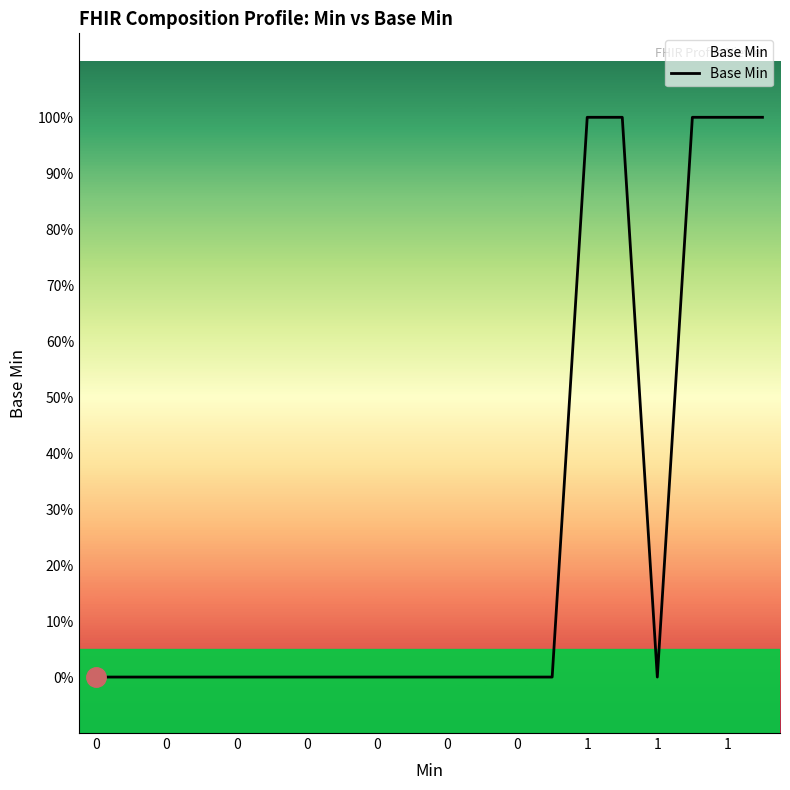

Does the chart display data point markers on the line(s)?

No